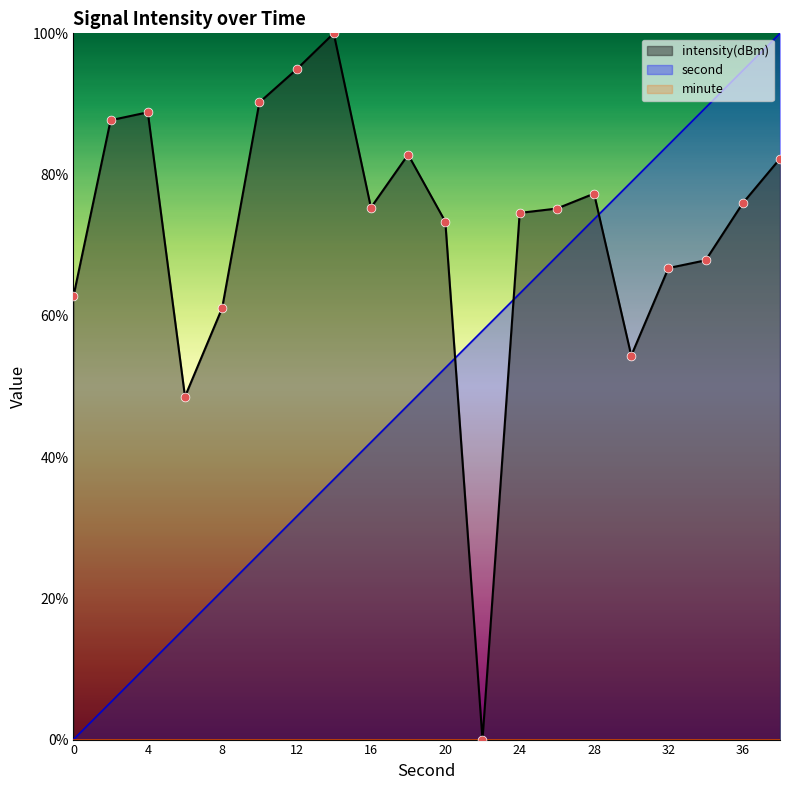

Is the value of second at 22 greater than the value of intensity(dBm) at 18?

No